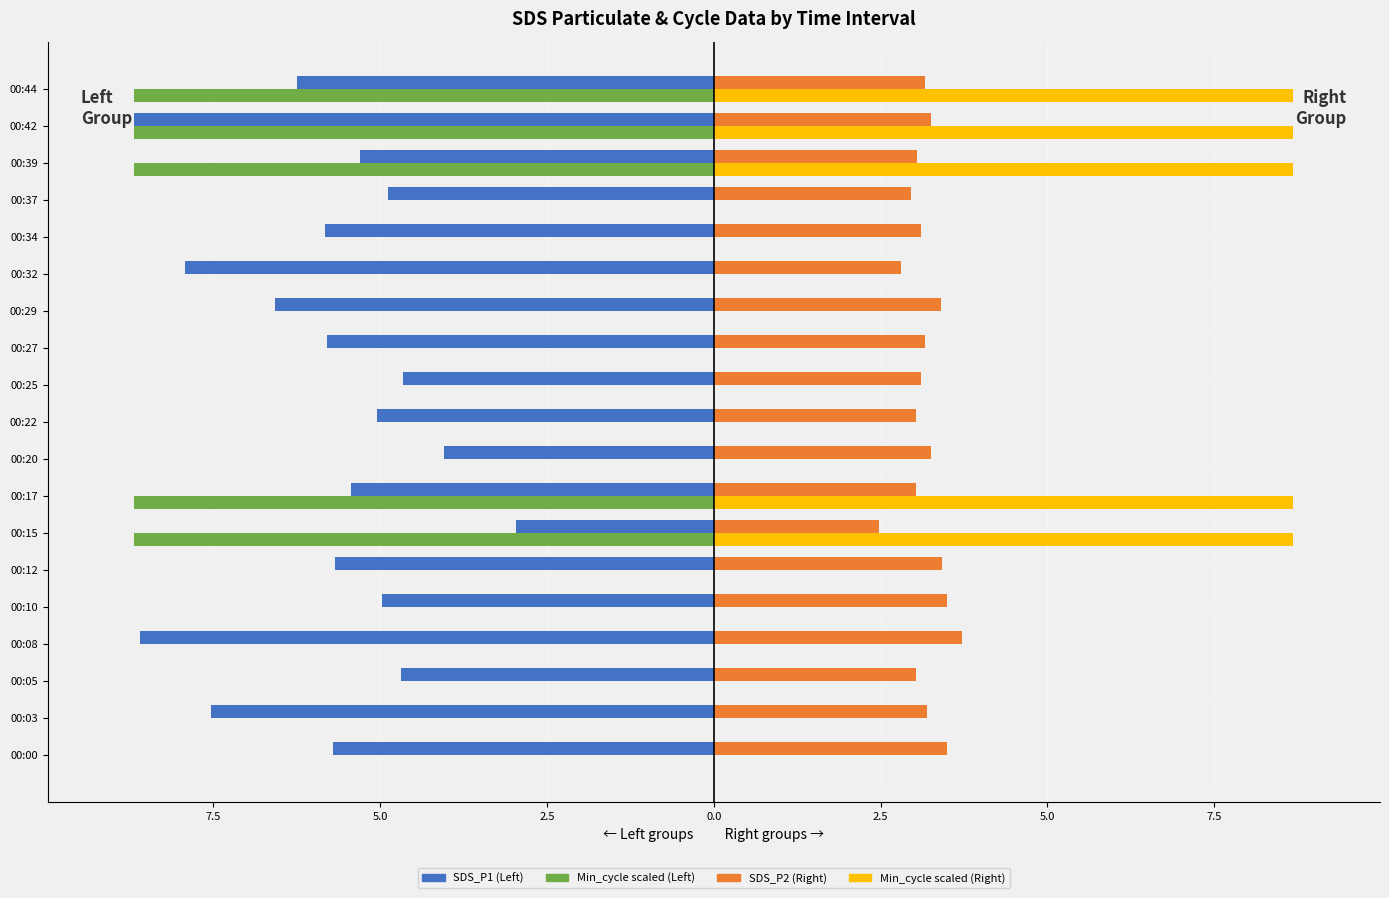

What are all the series names shown in the legend?

SDS_P1 (Left), Min_cycle scaled (Left), SDS_P2 (Right), Min_cycle scaled (Right)